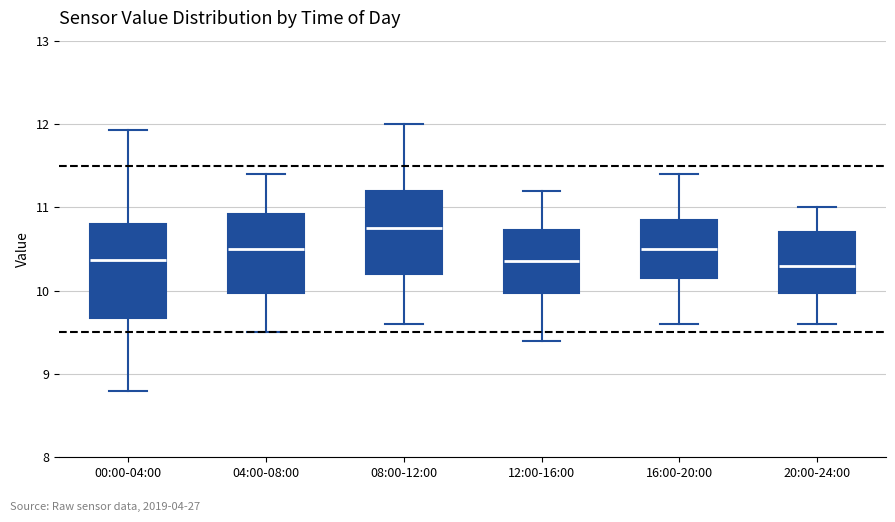

Reading left to right, transcribe this box plot: for each box, give where its median line is, the range the box spans, and where its two whiskers end, as read against the y-axis. The values are not printed on the chart, so give them approximately, as read against the axis.

00:00-04:00: median 10.4, box 9.7 to 10.8, whiskers 8.8 to 11.9
04:00-08:00: median 10.5, box 10.0 to 10.9, whiskers 9.5 to 11.4
08:00-12:00: median 10.8, box 10.2 to 11.2, whiskers 9.6 to 12.0
12:00-16:00: median 10.4, box 10.0 to 10.7, whiskers 9.4 to 11.2
16:00-20:00: median 10.5, box 10.2 to 10.9, whiskers 9.6 to 11.4
20:00-24:00: median 10.3, box 10.0 to 10.7, whiskers 9.6 to 11.0